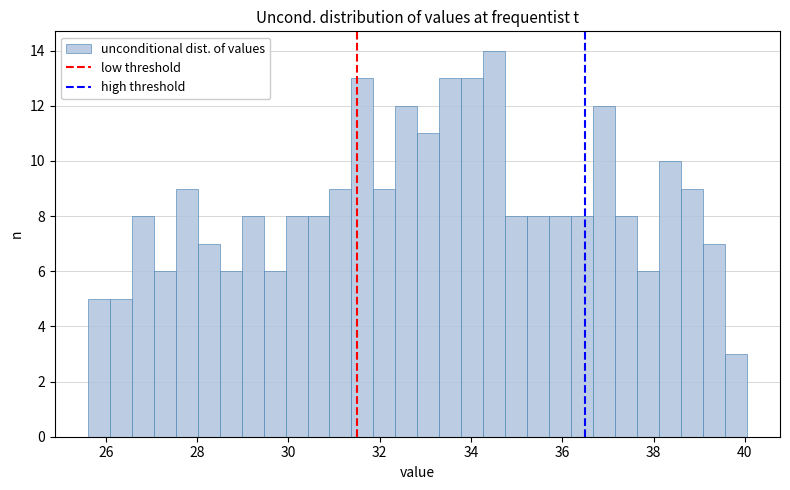

Read against the x-axis, roughly where is the centre of the tallest bar?

34.6